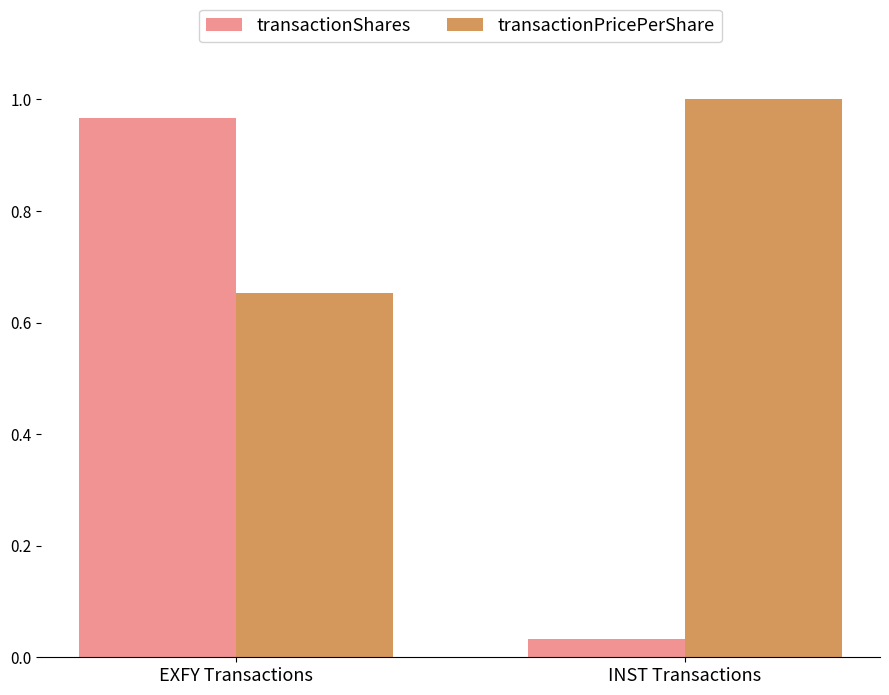

What is the label of the 1st bar from the right?

INST Transactions